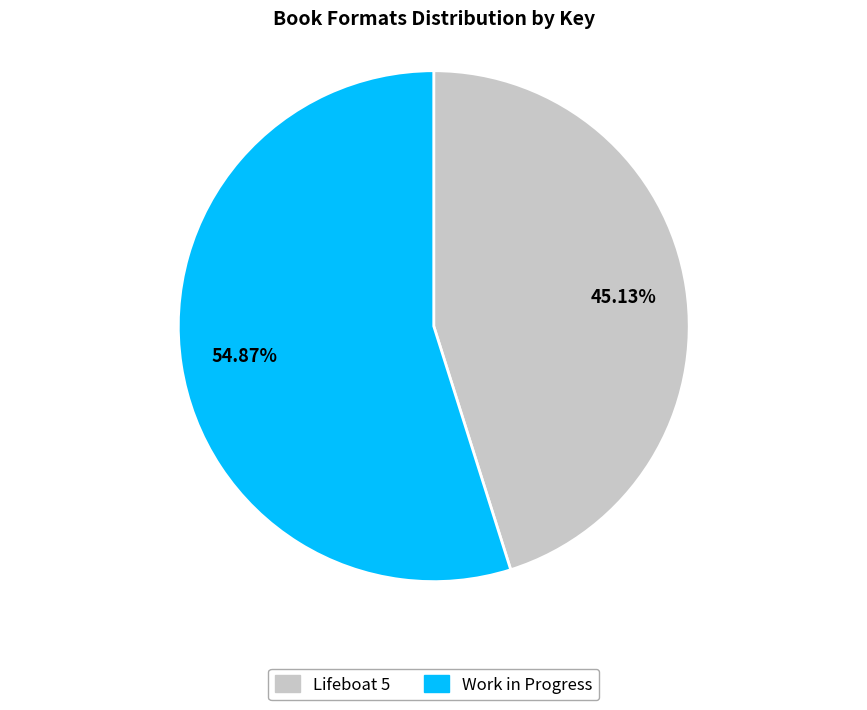

Which category accounts for the majority?

Work in Progress